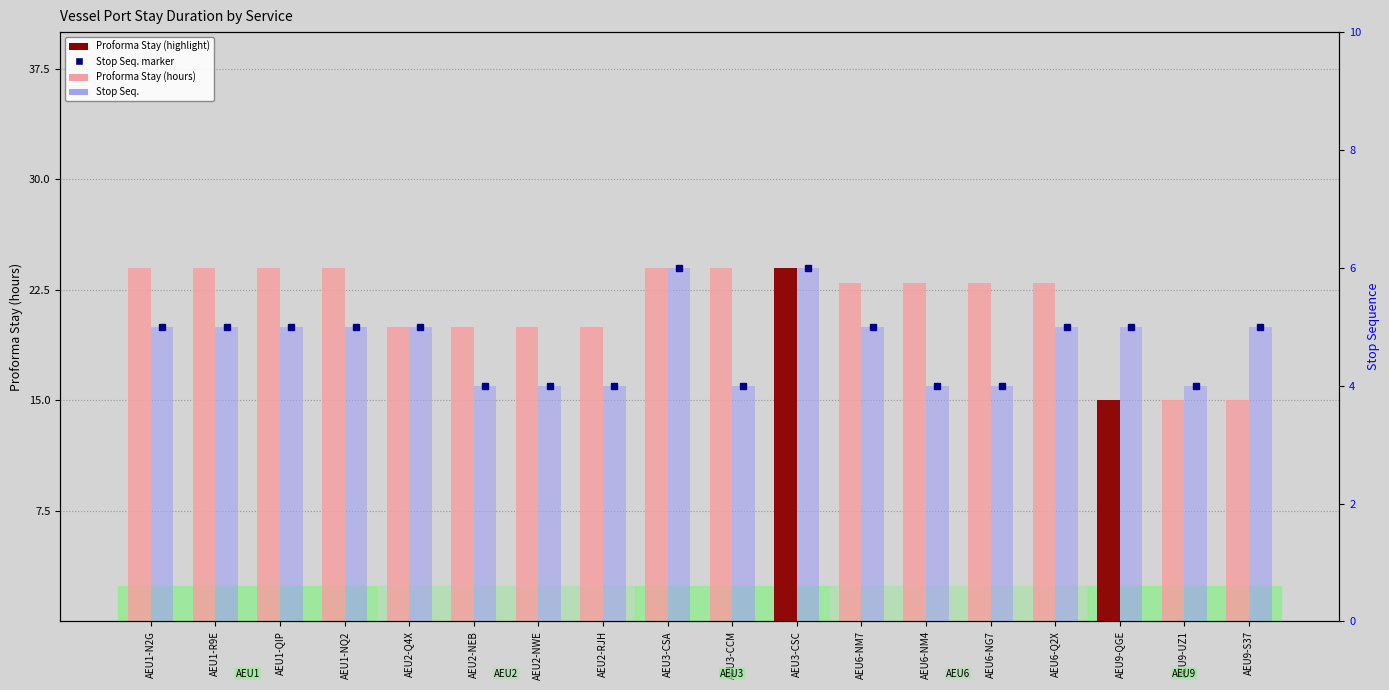

Where is Stop Seq. nearest to the value 5?

AEU1-N2G